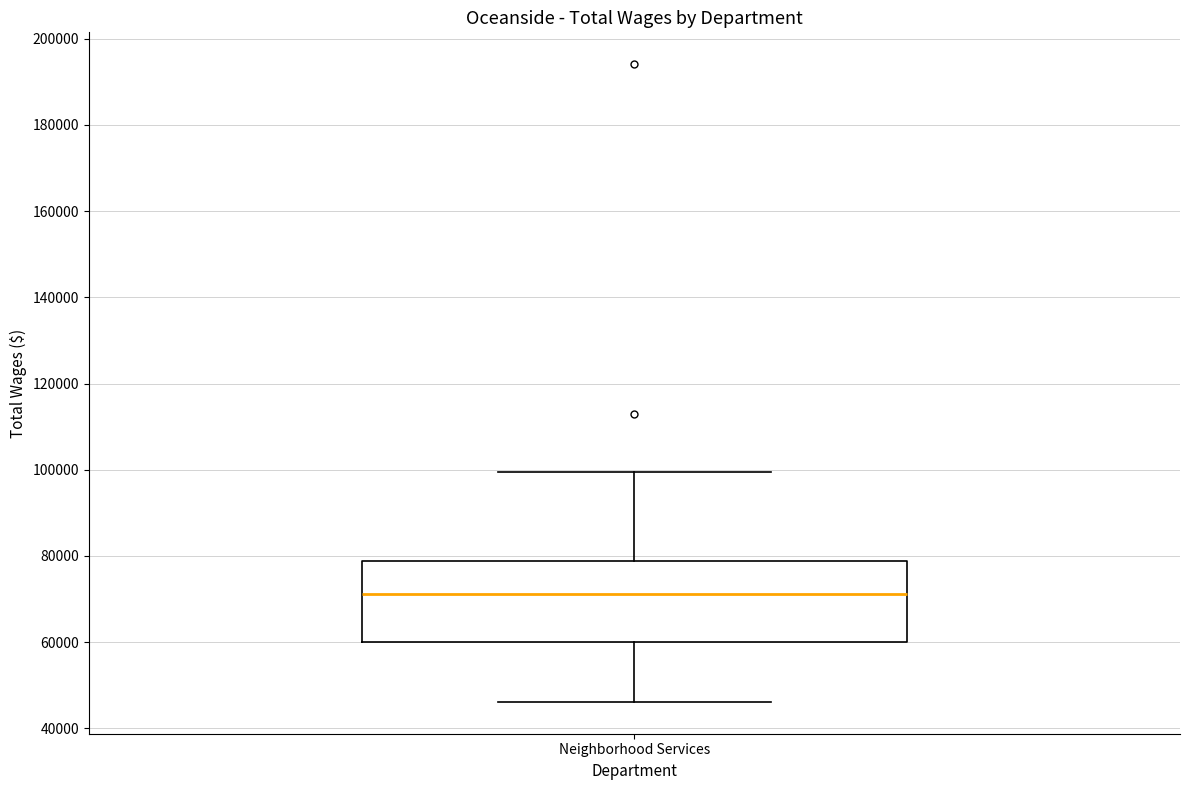

Read this box plot against the y-axis: the position of the median line, the range covered by the box, and the ends of both whiskers. The values are not printed on the chart, so give them approximately, as read against the axis.

median 72000, box 60000 to 78000, whiskers 46000 to 100000